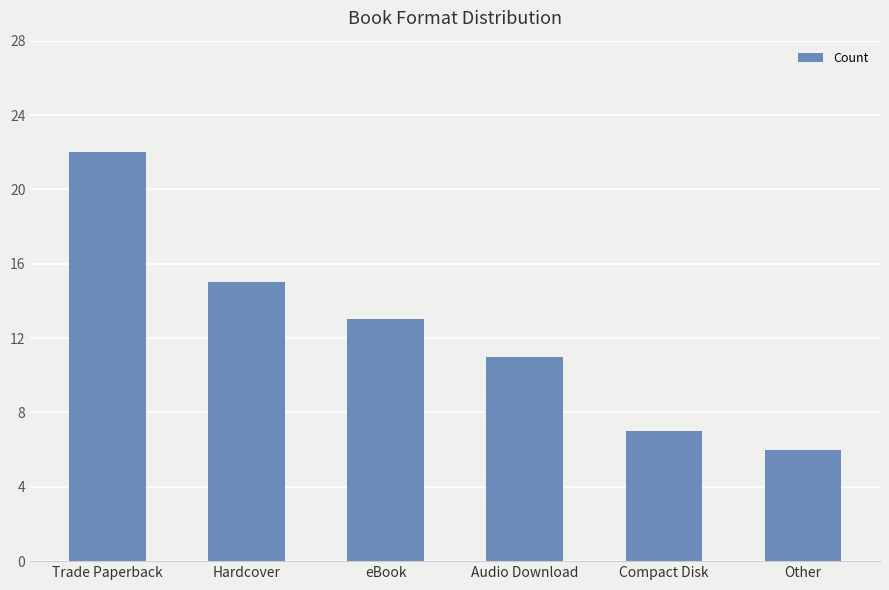

What is the value of the 3rd bar from the left?

13